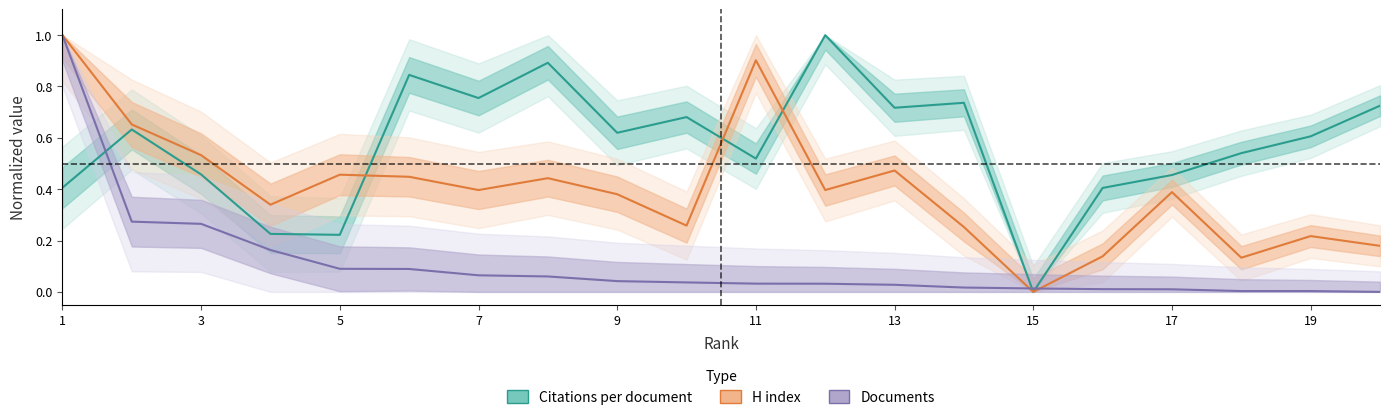

At which category is the sum across all series the highest?

1